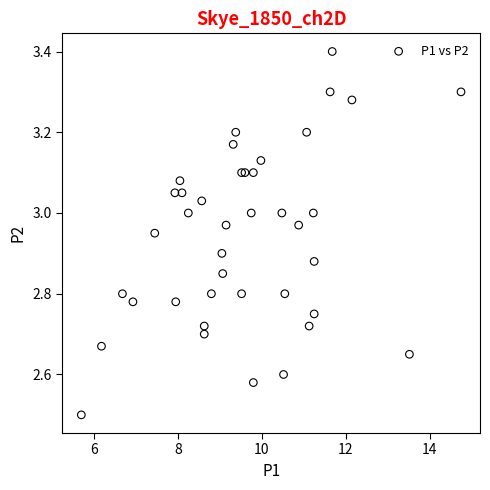

What Y value in the scatter plot is closest to 2?

2.5